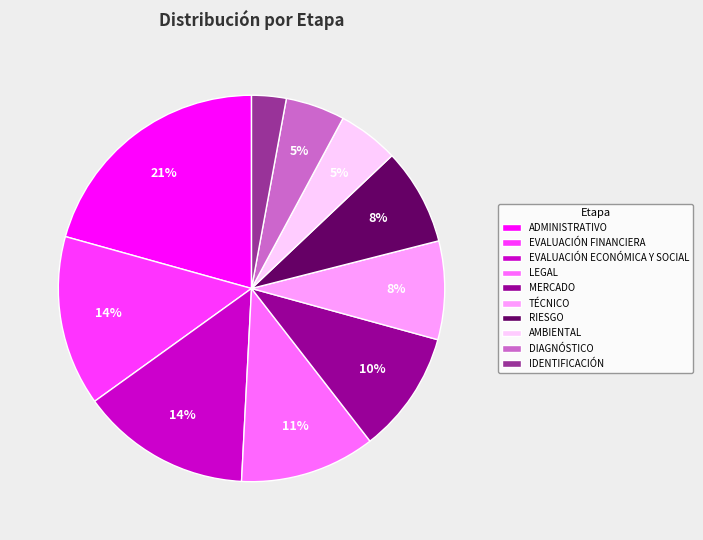

To the nearest percent, what percentage of the pie is RIESGO?

8%